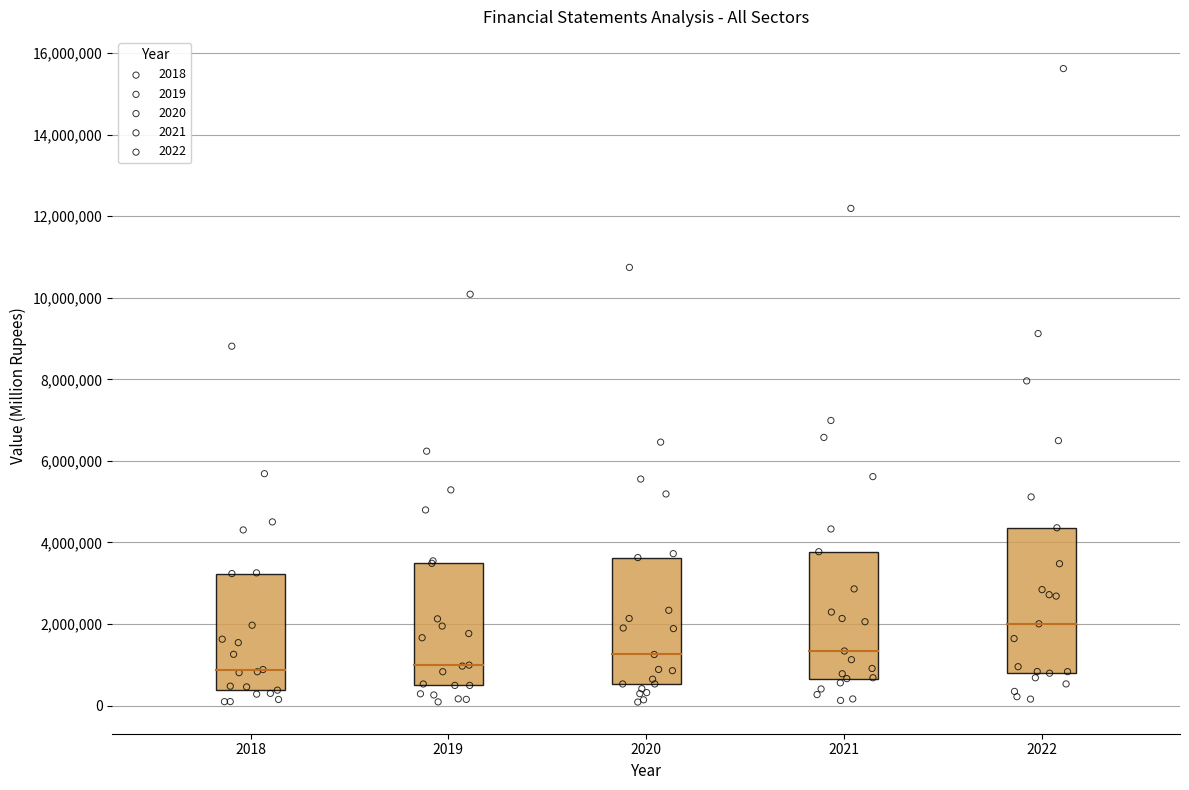

Which series has the widest spread of Y values?

2022